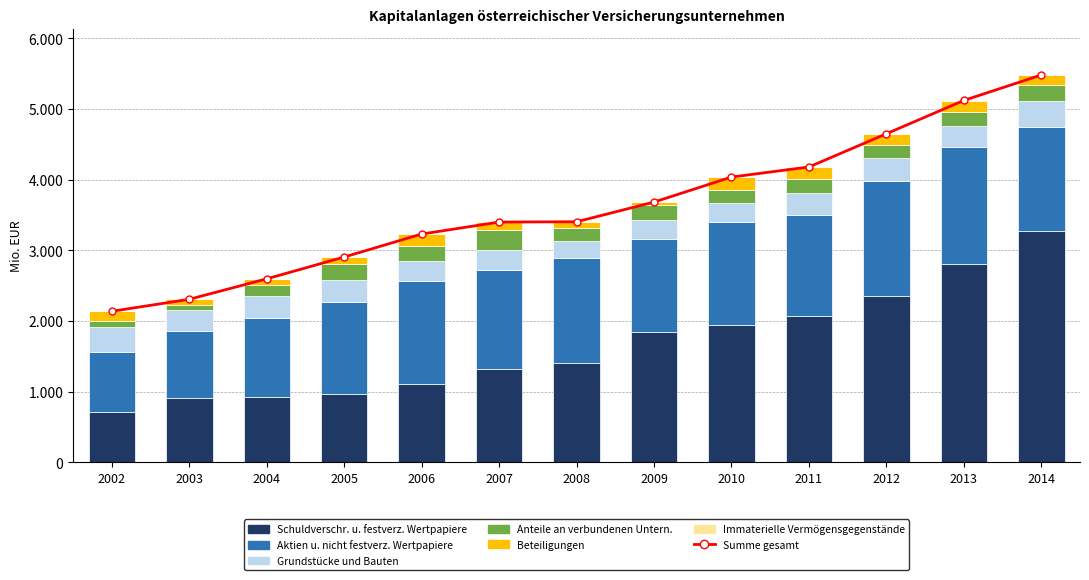

Reading right to left, transcribe all the data shown in this chart.

Schuldverschr. u. festverz. Wertpapiere: 2014=3275765	2013=2804670	2012=2356930	2011=2075150	2010=1935291	2009=1837102	2008=1404299	2007=1313629	2006=1105256	2005=963464	2004=919473	2003=912986	2002=707115
Aktien u. nicht festverz. Wertpapiere: 2014=1473496	2013=1649462	2012=1624244	2011=1417915	2010=1460916	2009=1326083	2008=1479268	2007=1408998	2006=1455607	2005=1304771	2004=1125480	2003=949198	2002=855727
Grundstücke und Bauten: 2014=363252	2013=307486	2012=318869	2011=320994	2010=276973	2009=257795	2008=247721	2007=282962	2006=290361	2005=305504	2004=313588	2003=285605	2002=354909
Anteile an verbundenen Untern.: 2014=223379	2013=196644	2012=184523	2011=190442	2010=174250	2009=224890	2008=179497	2007=274754	2006=208684	2005=229221	2004=146576	2003=75254	2002=84149
Beteiligungen: 2014=139492	2013=157175	2012=158128	2011=167965	2010=183190	2009=32612	2008=89163	2007=115869	2006=167172	2005=99641	2004=88831	2003=80801	2002=132044
Immaterielle Vermögensgegenstände: 2014=4870	2013=4603	2012=5971	2011=5765	2010=4915	2009=3151	2008=2885	2007=2400	2006=2017	2005=1573	2004=1565	2003=1800	2002=1832